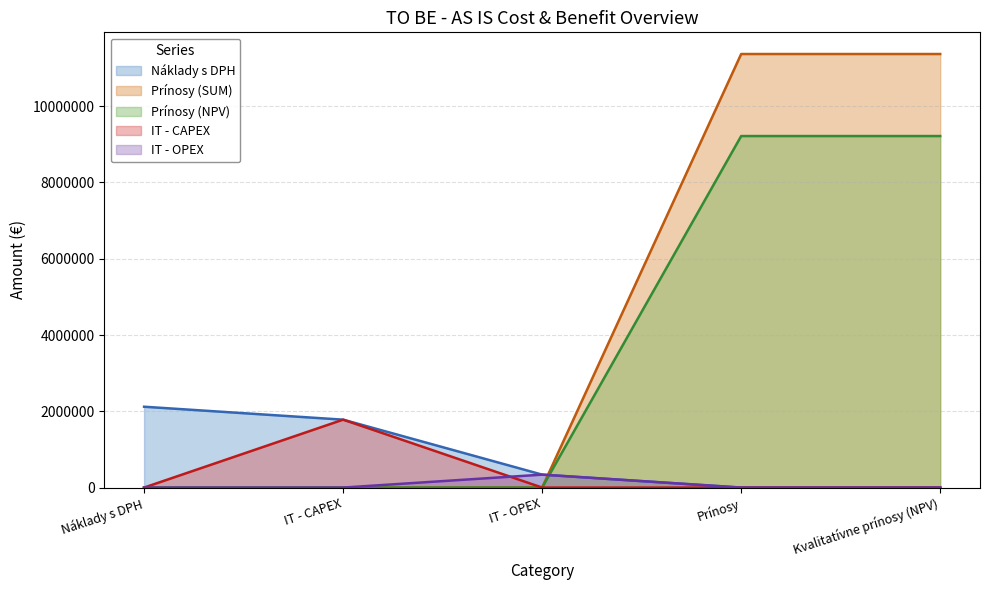

True or false: IT - CAPEX and Prínosy (SUM) cross at least once.

False